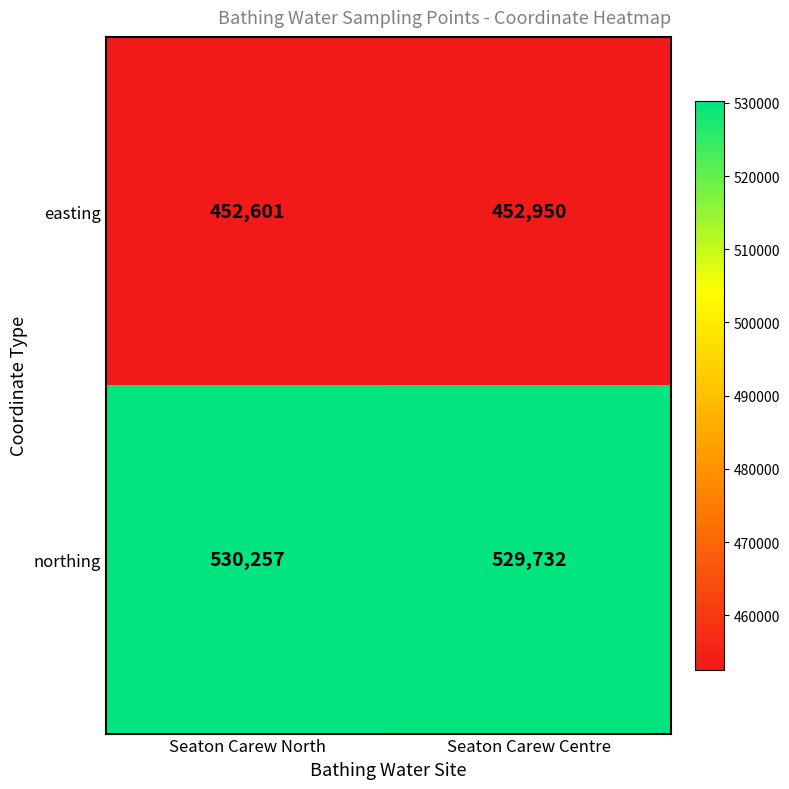

List the series in order of their peak value, highest first.

northing, easting